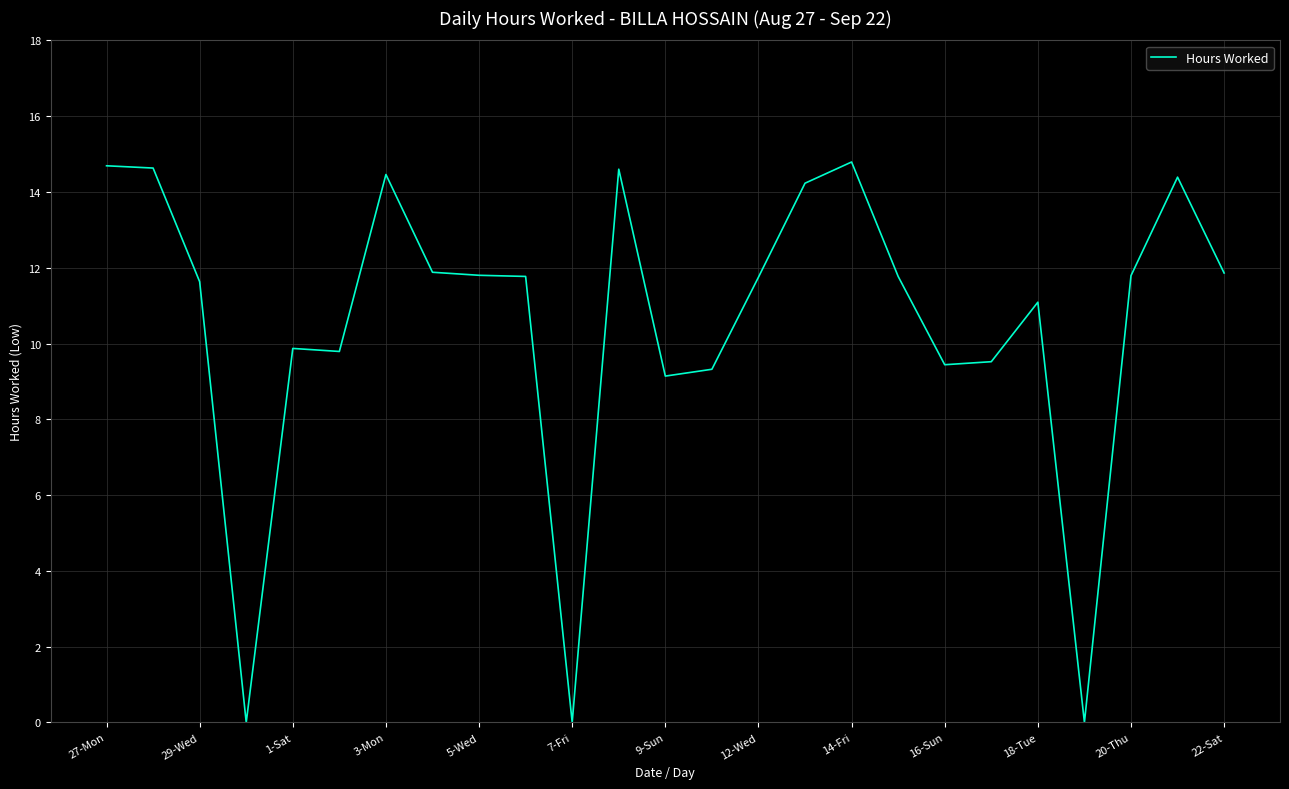

What is the maximum value shown in the chart?

14.8